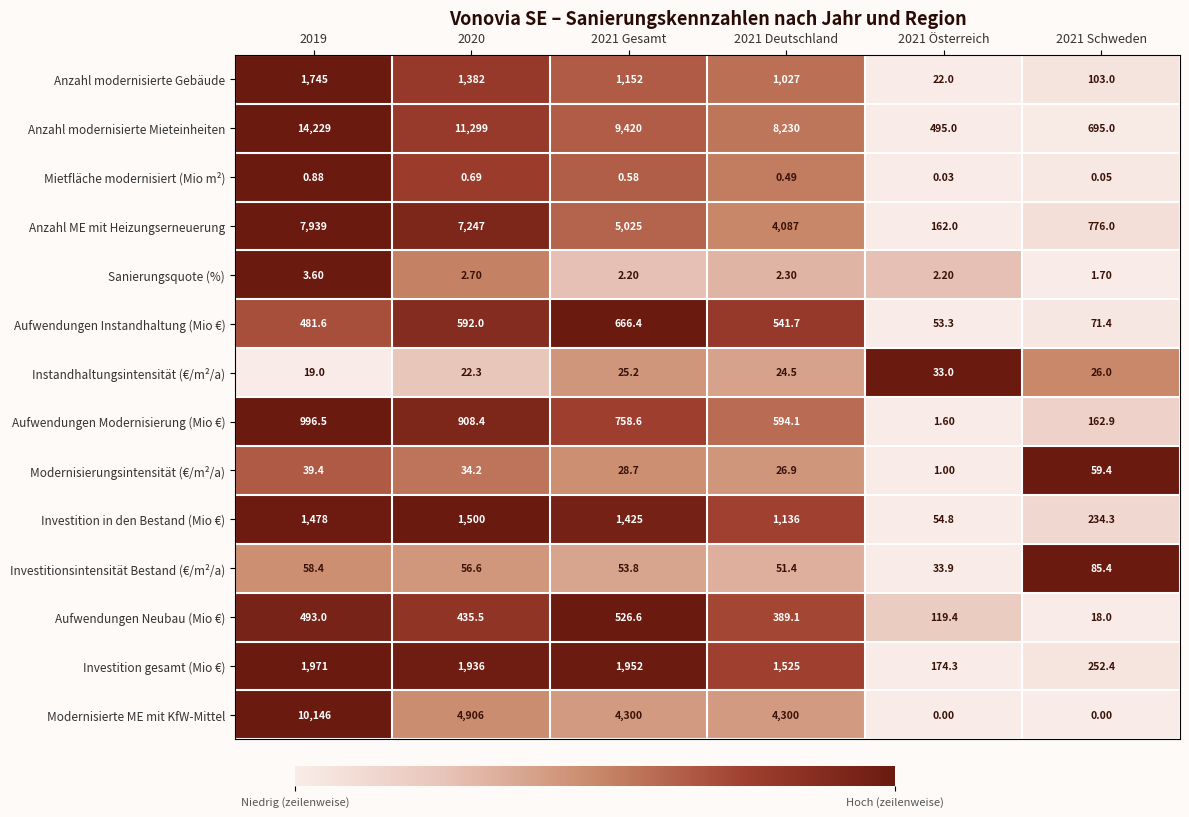

Count the number of categories in the chart.

6